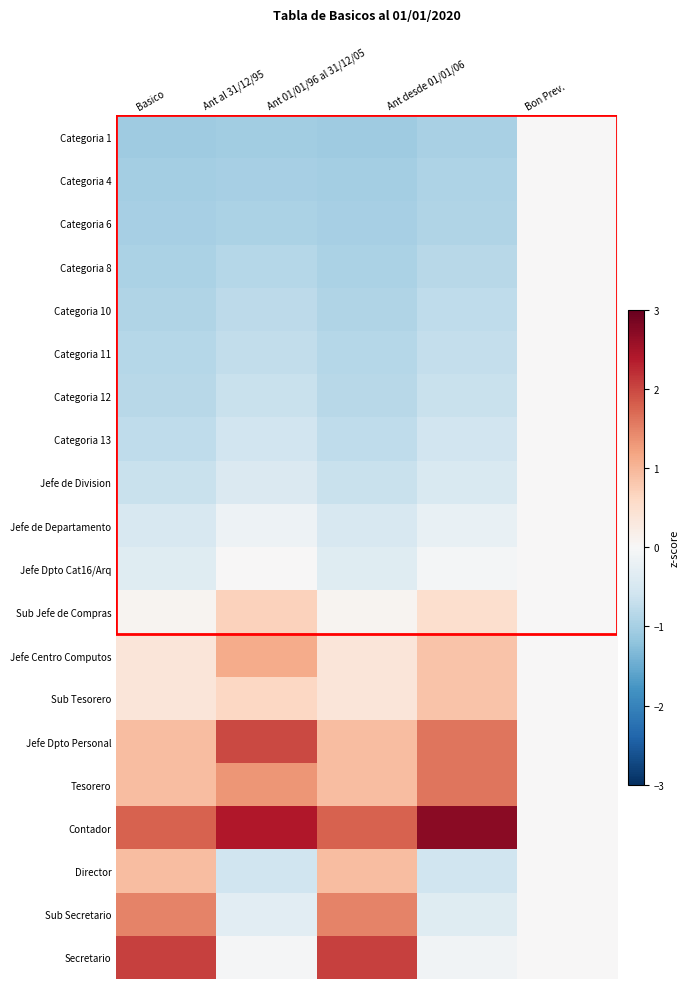

Reading left to right, what are all the values shown in this chart?

Categoria 1: Basico=-1.1	Ant al 31/12/95=-1.0	Ant 01/01/96 al 31/12/05=-1.1	Ant desde 01/01/06=-1.0	Bon Prev.=0.0
Categoria 4: Basico=-1.0	Ant al 31/12/95=-1.0	Ant 01/01/96 al 31/12/05=-1.0	Ant desde 01/01/06=-0.9	Bon Prev.=0.0
Categoria 6: Basico=-1.0	Ant al 31/12/95=-0.9	Ant 01/01/96 al 31/12/05=-1.0	Ant desde 01/01/06=-0.9	Bon Prev.=0.0
Categoria 8: Basico=-0.9	Ant al 31/12/95=-0.9	Ant 01/01/96 al 31/12/05=-0.9	Ant desde 01/01/06=-0.8	Bon Prev.=0.0
Categoria 10: Basico=-0.9	Ant al 31/12/95=-0.8	Ant 01/01/96 al 31/12/05=-0.9	Ant desde 01/01/06=-0.8	Bon Prev.=0.0
Categoria 11: Basico=-0.9	Ant al 31/12/95=-0.7	Ant 01/01/96 al 31/12/05=-0.9	Ant desde 01/01/06=-0.7	Bon Prev.=0.0
Categoria 12: Basico=-0.8	Ant al 31/12/95=-0.7	Ant 01/01/96 al 31/12/05=-0.8	Ant desde 01/01/06=-0.7	Bon Prev.=0.0
Categoria 13: Basico=-0.8	Ant al 31/12/95=-0.6	Ant 01/01/96 al 31/12/05=-0.8	Ant desde 01/01/06=-0.6	Bon Prev.=0.0
Jefe de Division: Basico=-0.7	Ant al 31/12/95=-0.4	Ant 01/01/96 al 31/12/05=-0.7	Ant desde 01/01/06=-0.5	Bon Prev.=0.0
Jefe de Departamento: Basico=-0.5	Ant al 31/12/95=-0.2	Ant 01/01/96 al 31/12/05=-0.5	Ant desde 01/01/06=-0.2	Bon Prev.=0.0
Jefe Dpto Cat16/Arq: Basico=-0.4	Ant al 31/12/95=0.0	Ant 01/01/96 al 31/12/05=-0.4	Ant desde 01/01/06=-0.1	Bon Prev.=0.0
Sub Jefe de Compras: Basico=0.1	Ant al 31/12/95=0.7	Ant 01/01/96 al 31/12/05=0.1	Ant desde 01/01/06=0.5	Bon Prev.=0.0
Jefe Centro Computos: Basico=0.4	Ant al 31/12/95=1.1	Ant 01/01/96 al 31/12/05=0.4	Ant desde 01/01/06=0.9	Bon Prev.=0.0
Sub Tesorero: Basico=0.4	Ant al 31/12/95=0.6	Ant 01/01/96 al 31/12/05=0.4	Ant desde 01/01/06=0.9	Bon Prev.=0.0
Jefe Dpto Personal: Basico=0.9	Ant al 31/12/95=2.0	Ant 01/01/96 al 31/12/05=0.9	Ant desde 01/01/06=1.6	Bon Prev.=0.0
Tesorero: Basico=0.9	Ant al 31/12/95=1.3	Ant 01/01/96 al 31/12/05=0.9	Ant desde 01/01/06=1.6	Bon Prev.=0.0
Contador: Basico=1.8	Ant al 31/12/95=2.4	Ant 01/01/96 al 31/12/05=1.8	Ant desde 01/01/06=2.7	Bon Prev.=0.0
Director: Basico=0.9	Ant al 31/12/95=-0.6	Ant 01/01/96 al 31/12/05=0.9	Ant desde 01/01/06=-0.6	Bon Prev.=0.0
Sub Secretario: Basico=1.5	Ant al 31/12/95=-0.3	Ant 01/01/96 al 31/12/05=1.5	Ant desde 01/01/06=-0.4	Bon Prev.=0.0
Secretario: Basico=2.1	Ant al 31/12/95=-0.0	Ant 01/01/96 al 31/12/05=2.1	Ant desde 01/01/06=-0.1	Bon Prev.=0.0